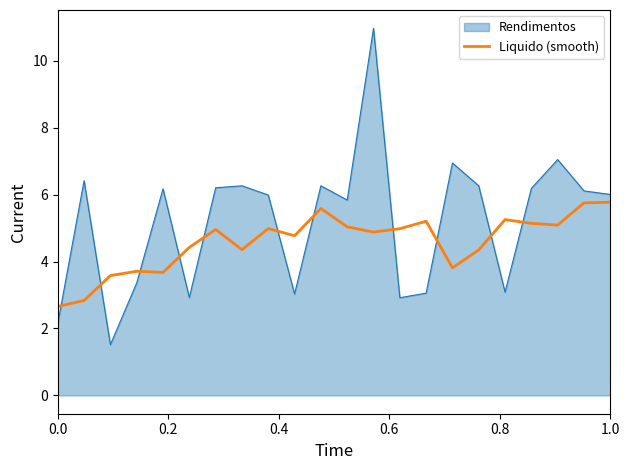

Which series has the largest total across all categories?

Rendimentos